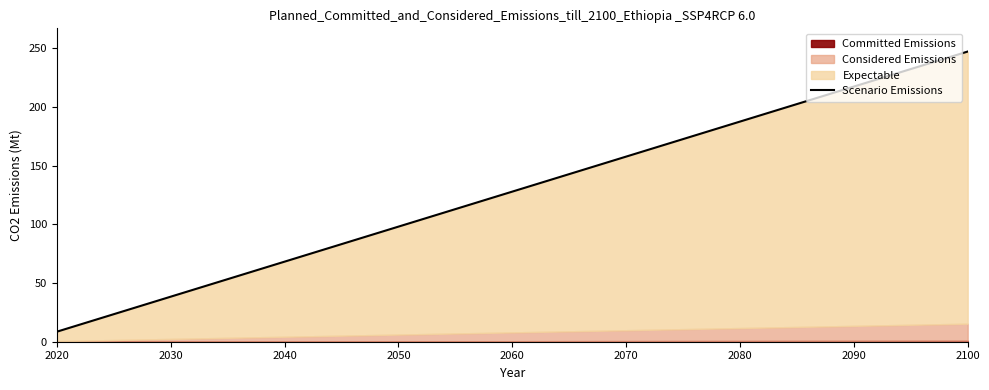

What is the sum of all values?

3710.5